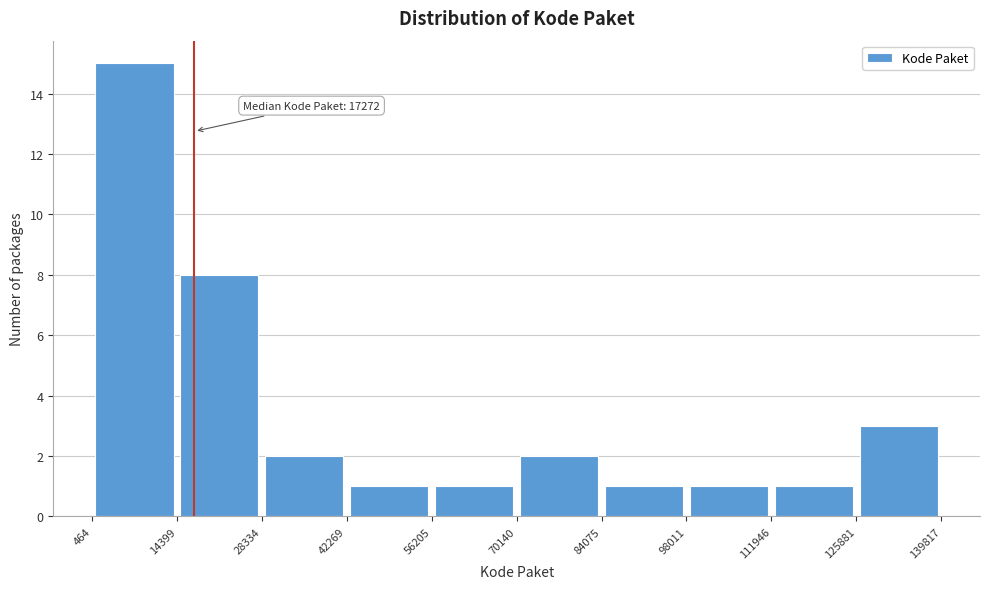

Over which range of the x-axis is the bar tallest?

464 to 14399